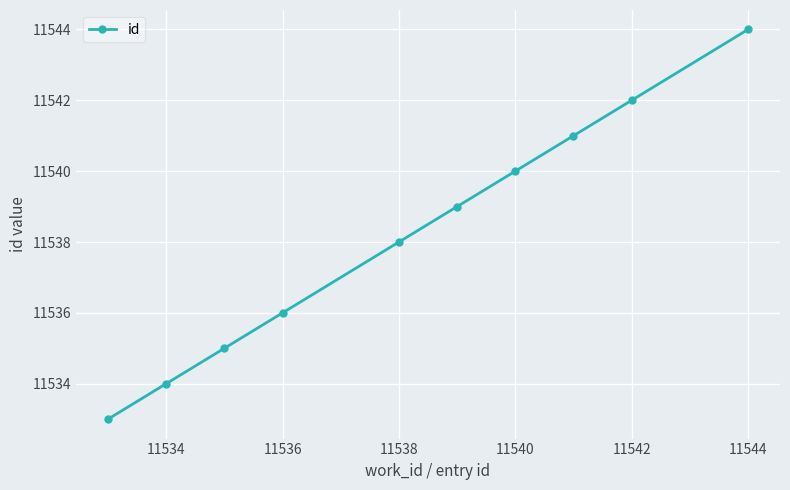

How many lines are shown in the chart?

1